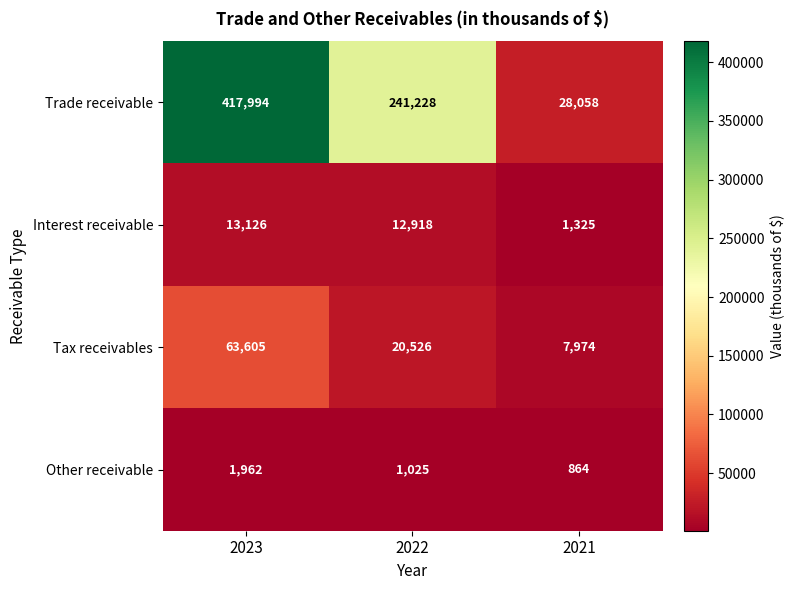

True or false: Other receivable has a value of 864 at 2021.

True